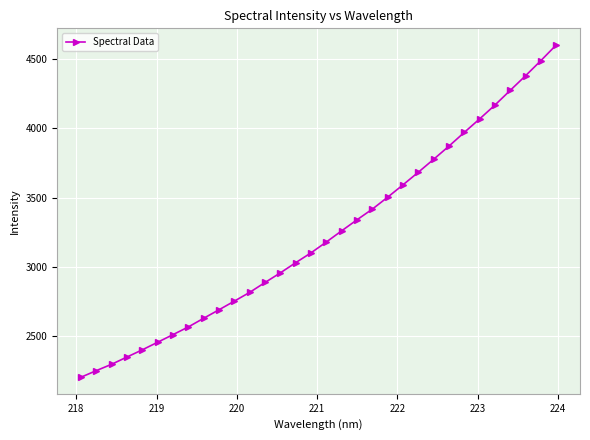

What is the minimum value shown in the chart?

2207.2